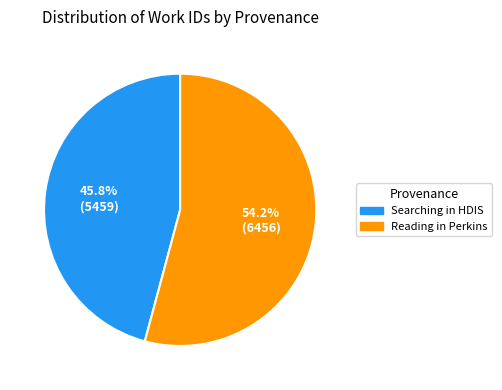

Is there a majority slice in this chart?

Yes